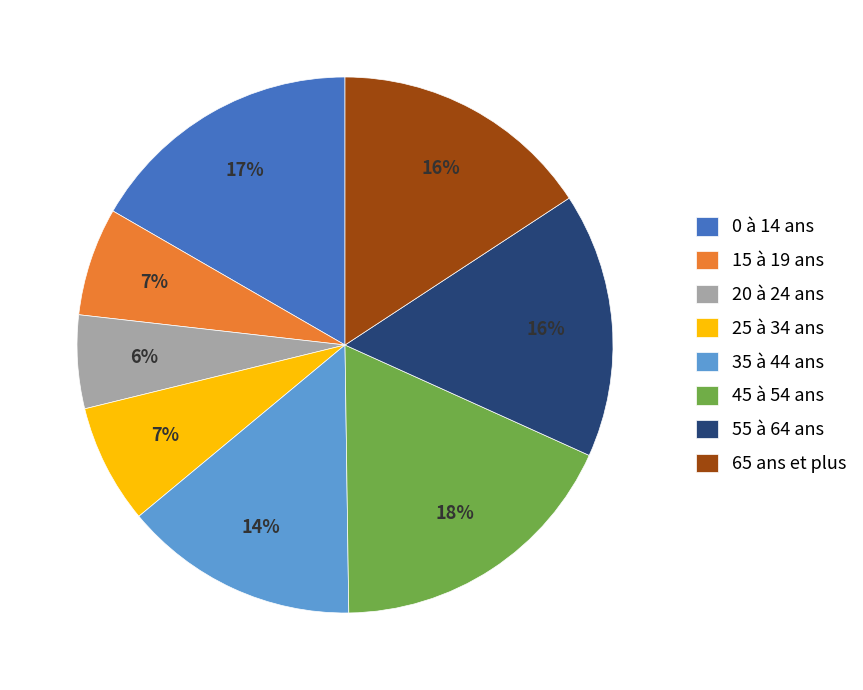

Is 55 à 64 ans the majority of the pie?

No